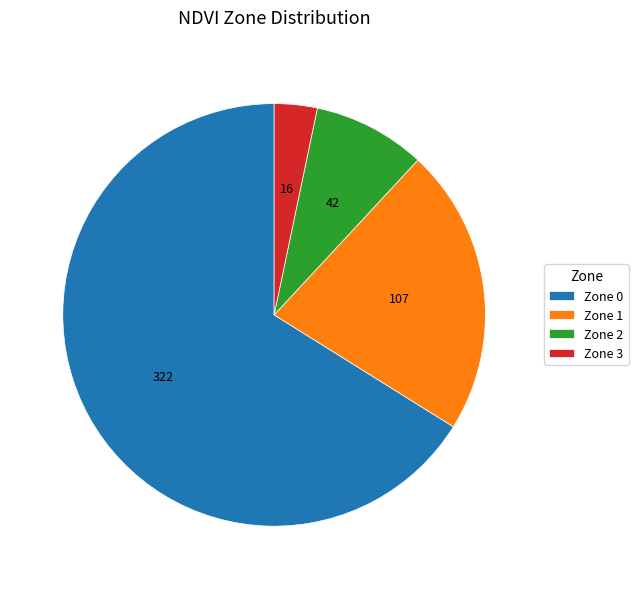

Which category has the smallest portion of the pie?

Zone 3